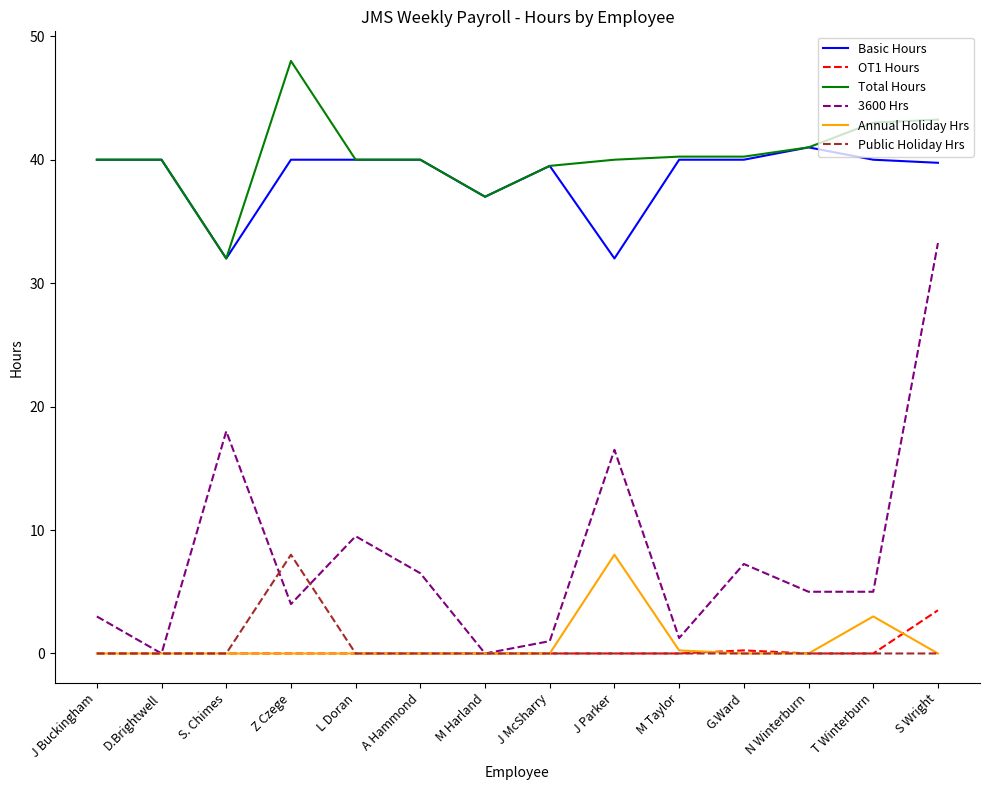

True or false: 3600 Hrs has a value of 21.4 at D.Brightwell.

False